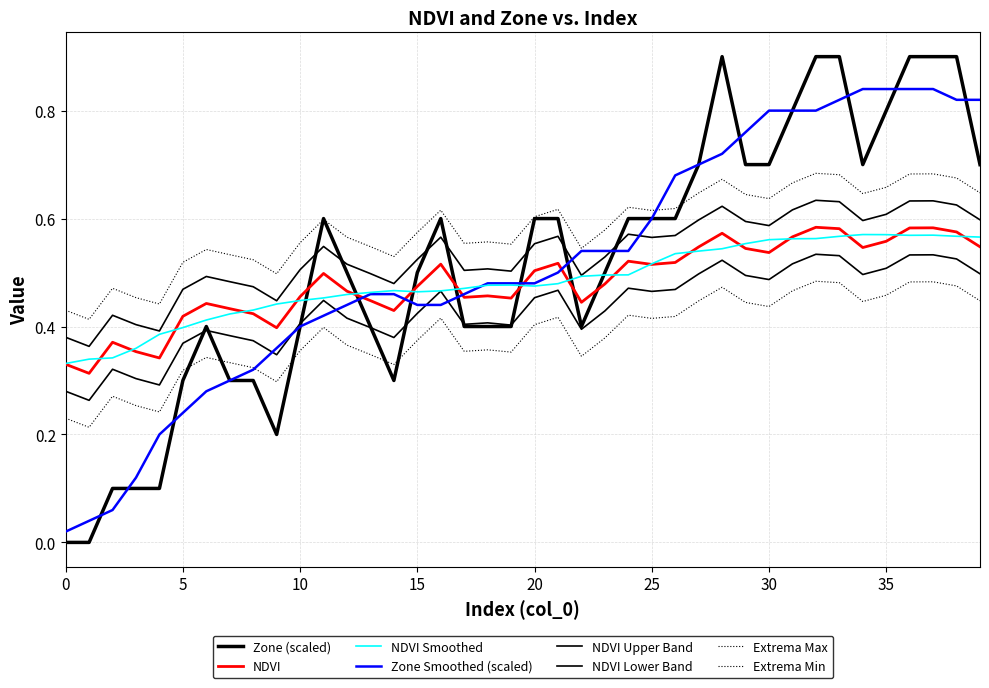

Reading right to left, transcribe all the data shown in this chart.

NDVI: 39=0.5	38=0.6	37=0.6	36=0.6	35=0.6	34=0.5	33=0.6	32=0.6	31=0.6	30=0.5	29=0.5	28=0.6	27=0.5	26=0.5	25=0.5	24=0.5	23=0.5	22=0.4	21=0.5	20=0.5	19=0.5	18=0.5	17=0.5	16=0.5	15=0.5	14=0.4	13=0.4	12=0.5	11=0.5	10=0.5	9=0.4	8=0.4	7=0.4	6=0.4	5=0.4	4=0.3	3=0.4	2=0.4	1=0.3	0=0.3
Zone: 39=0.7	38=0.9	37=0.9	36=0.9	35=0.8	34=0.7	33=0.9	32=0.9	31=0.8	30=0.7	29=0.7	28=0.9	27=0.7	26=0.6	25=0.6	24=0.6	23=0.5	22=0.4	21=0.6	20=0.6	19=0.4	18=0.4	17=0.4	16=0.6	15=0.5	14=0.3	13=0.4	12=0.5	11=0.6	10=0.4	9=0.2	8=0.3	7=0.3	6=0.4	5=0.3	4=0.1	3=0.1	2=0.1	1=0.0	0=0.0